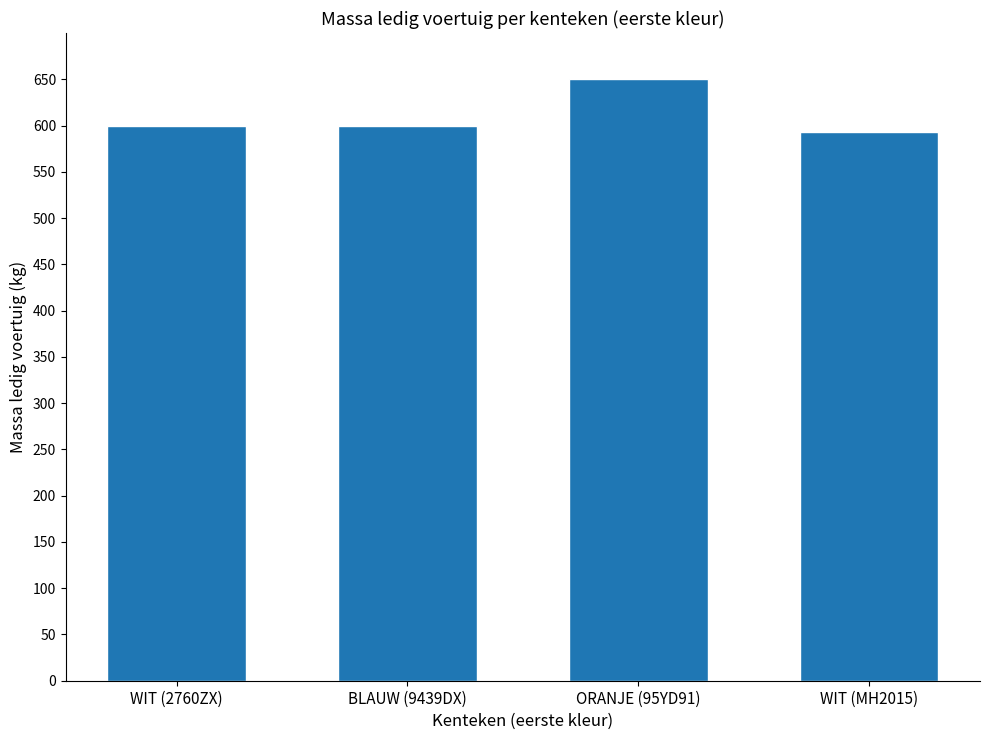

How many values are between 600 and 650?

3